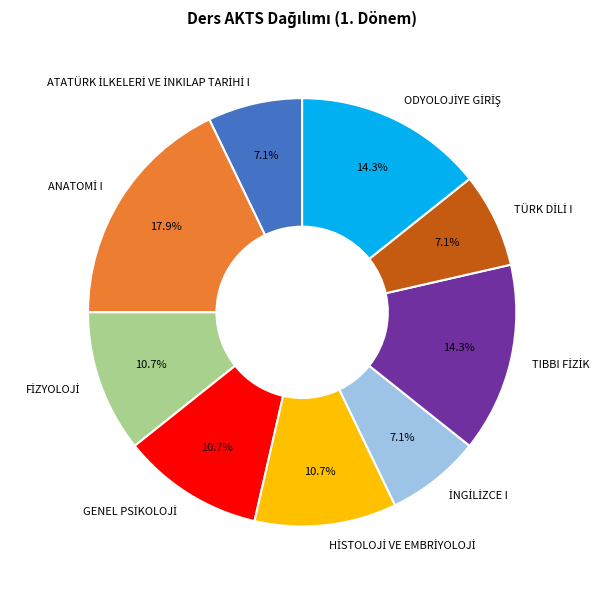

Does any single category account for the majority?

No